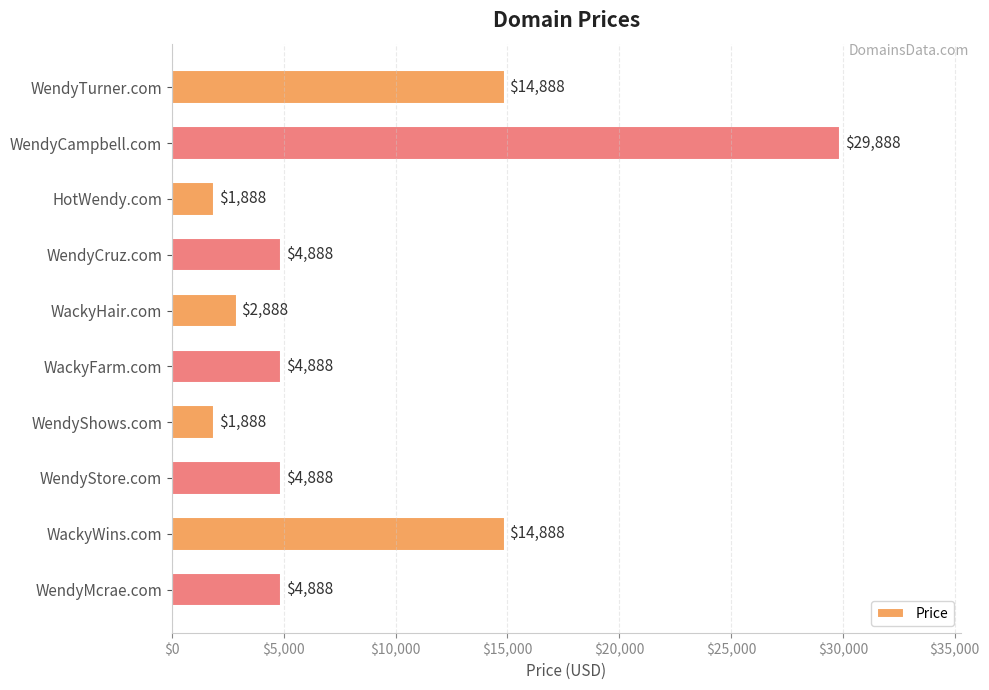

What is the difference between the maximum and second lowest values?

28000